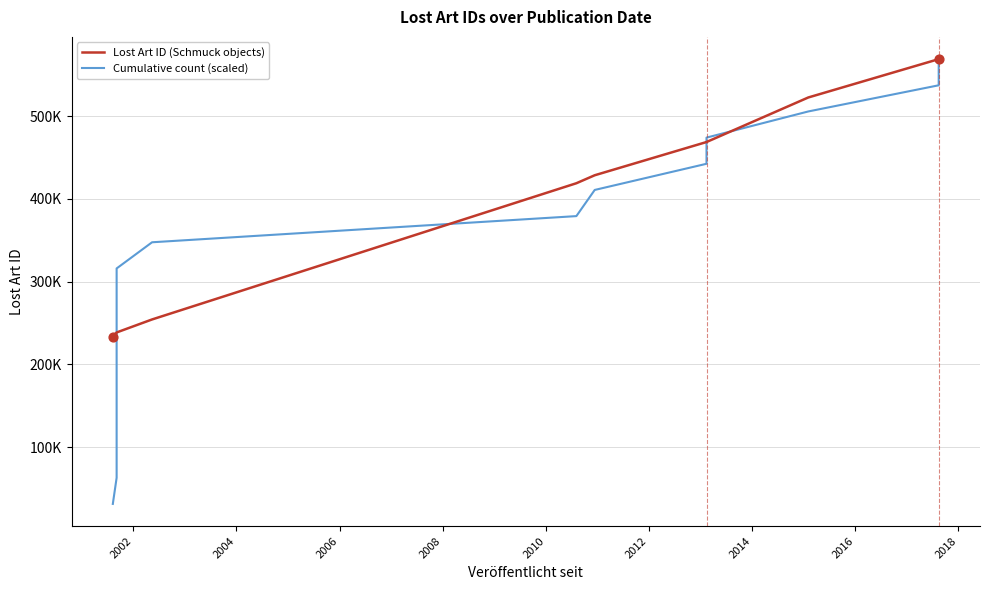

Which series has the widest spread of Y values?

Cumulative count (scaled)